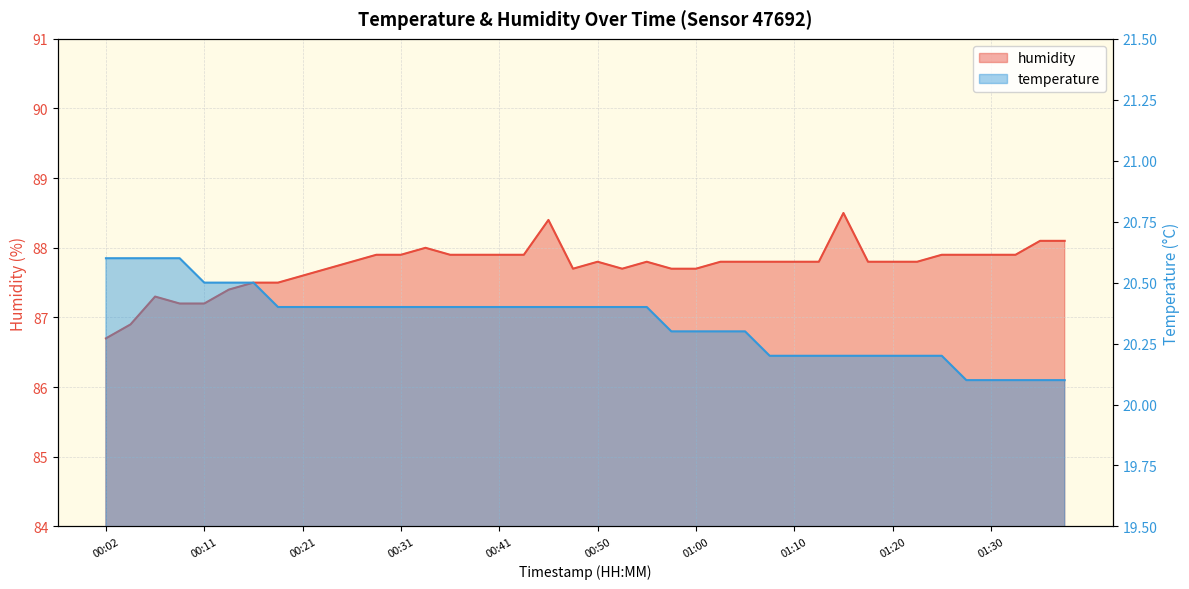

What is the total value across all series at 01:27?

108.0